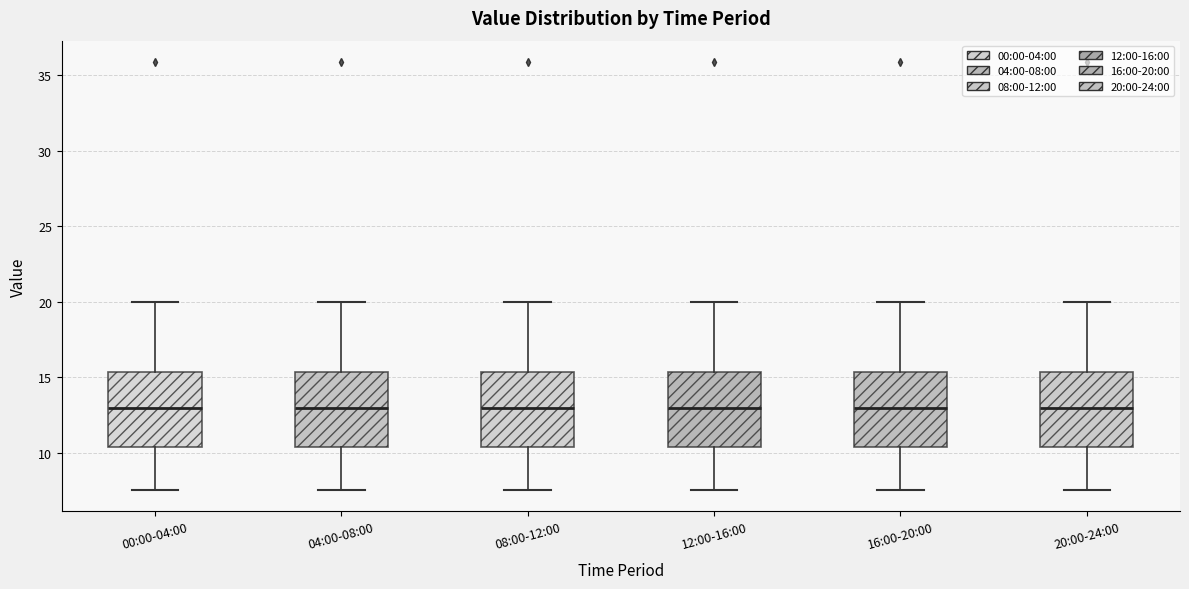

Where is the upper edge of the box for 04:00-08:00 on the y-axis? The values are not printed on the chart, so give them approximately, as read against the axis.

15.5